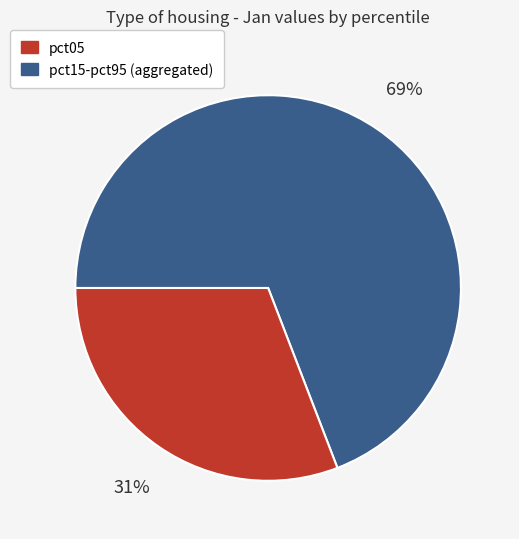

Does any single category account for the majority?

Yes